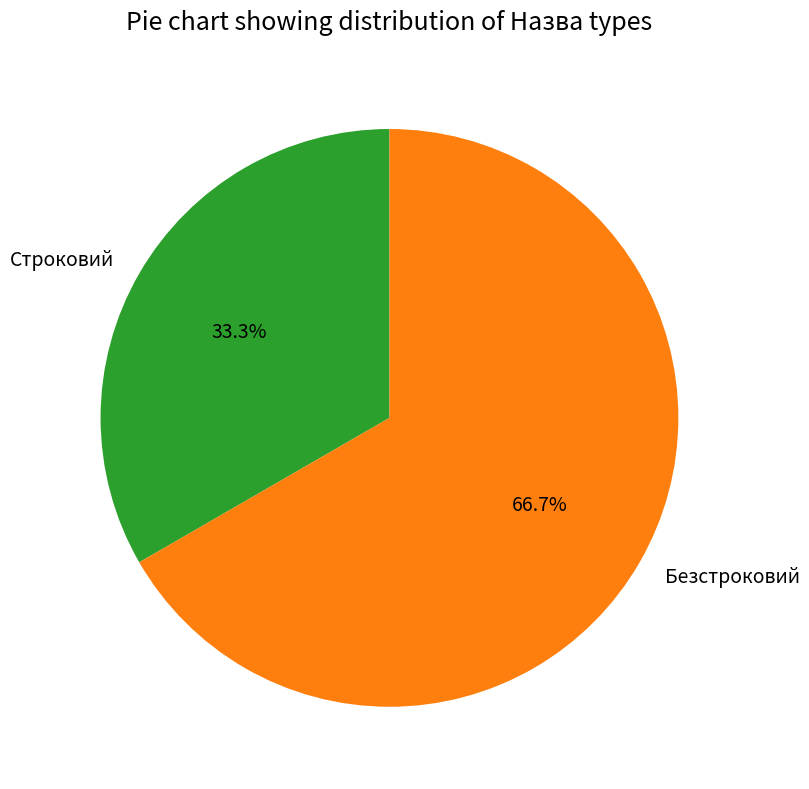

Is it true that Строковий is 33% of the pie?

True